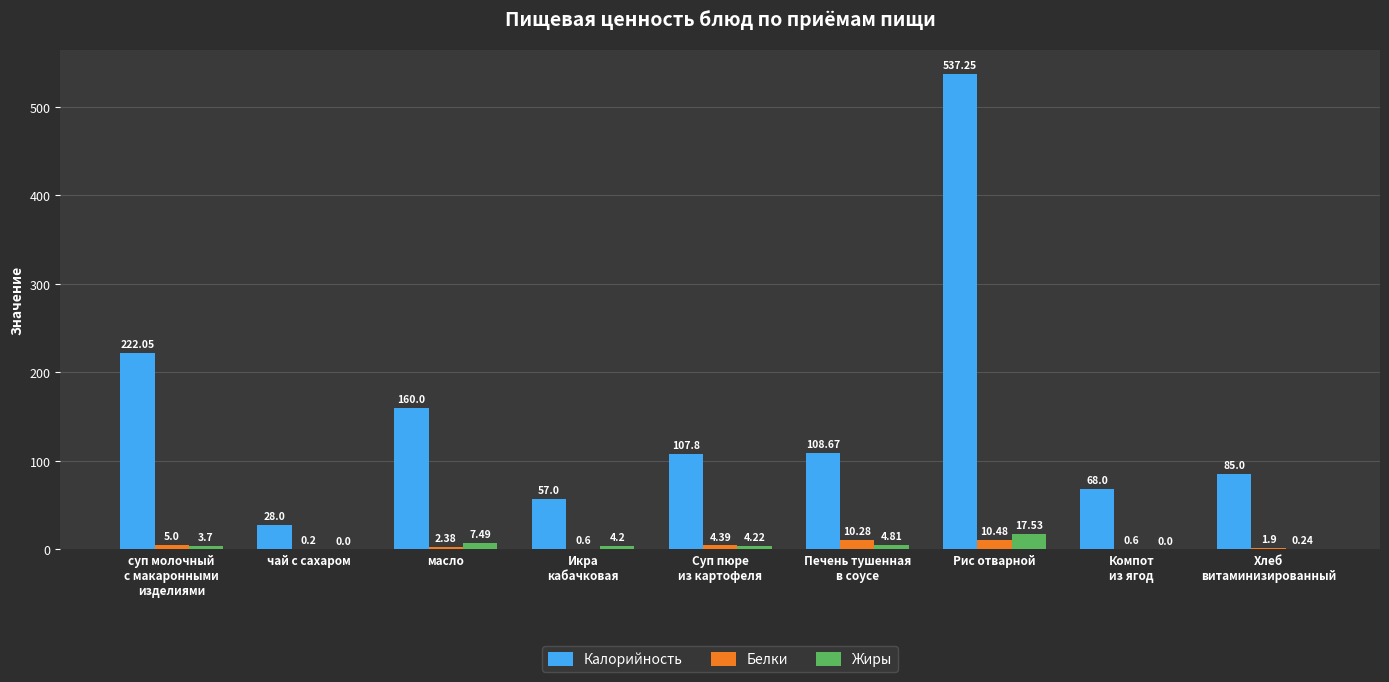

At which category is the sum across all series the highest?

Рис отварной